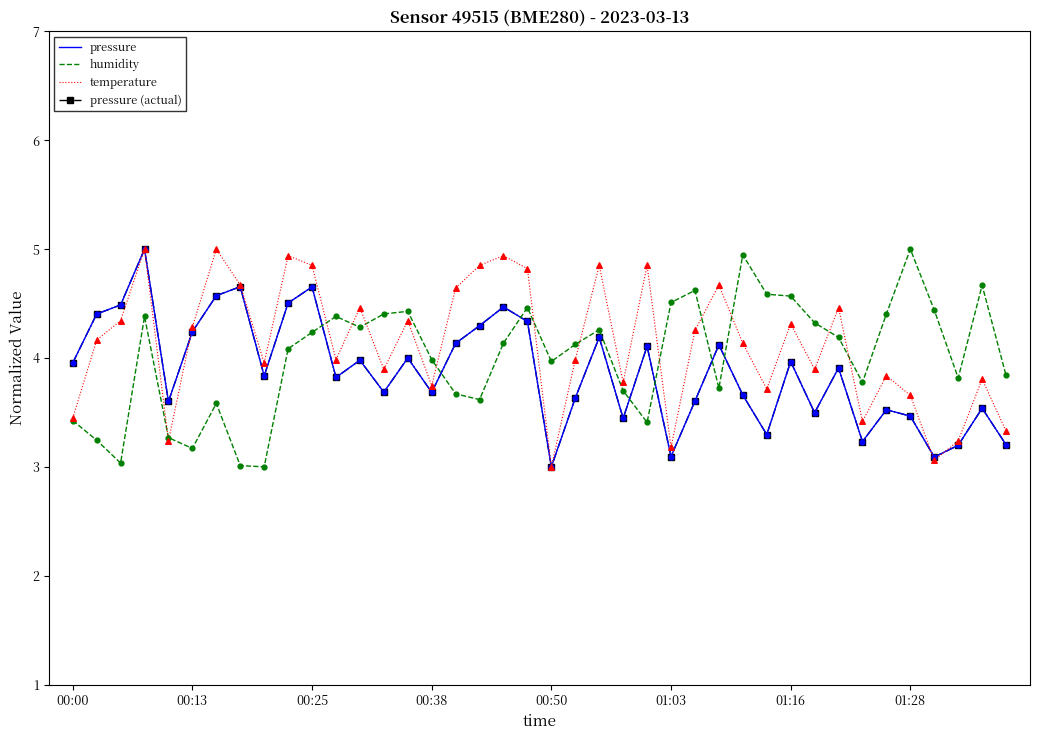

At how many categories does at least one series exceed 4?

31